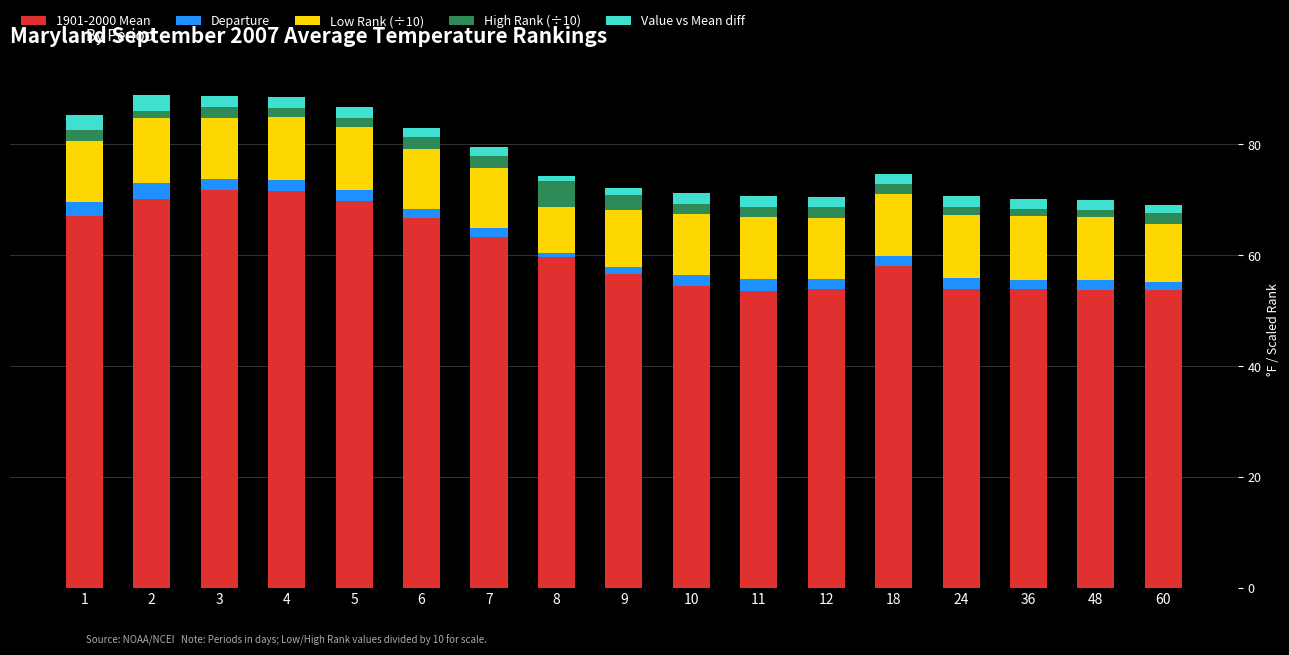

Is it true that 1901-2000 Mean equals 95.7 at 60?

False